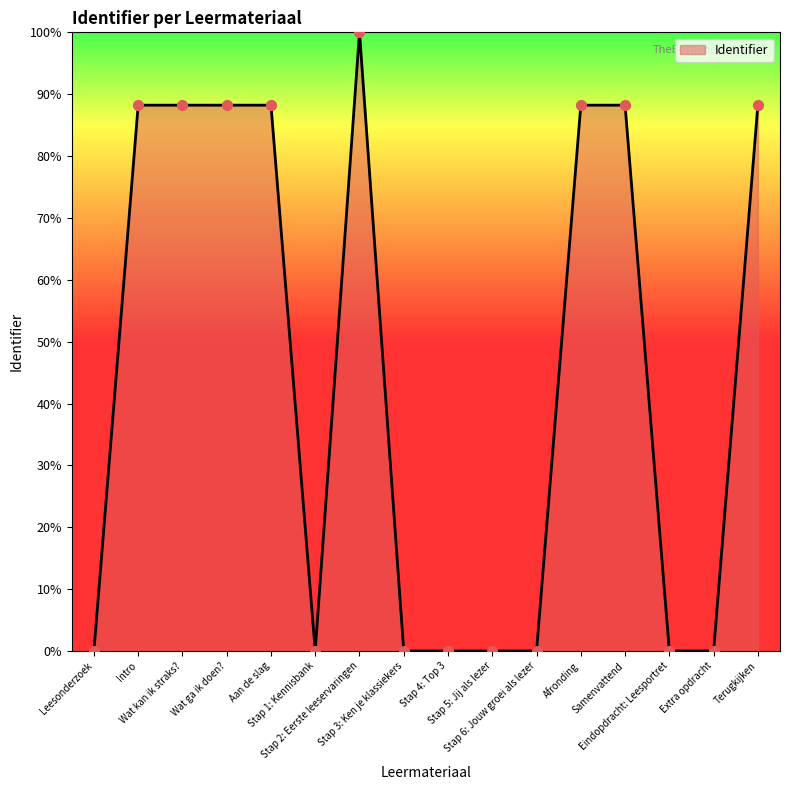

What is the greatest value displayed?

100.0